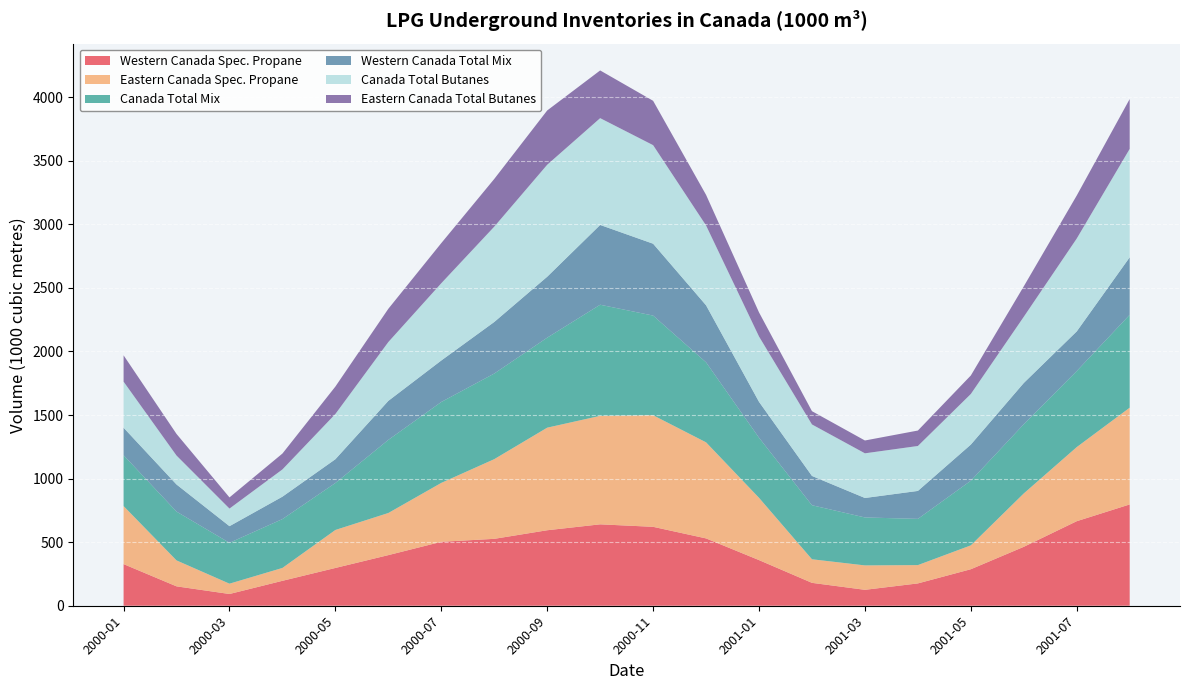

Reading right to left, list all the values displayed in this chart.

Western Canada Spec. Propane: 2001-08=796.7	2001-07=665.0	2001-06=463.4	2001-05=287.2	2001-04=175.6	2001-03=125.2	2001-02=180.0	2001-01=359.0	2000-12=529.5	2000-11=620.8	2000-10=640.3	2000-09=593.8	2000-08=526.2	2000-07=502.9	2000-06=398.2	2000-05=297.2	2000-04=196.1	2000-03=92.3	2000-02=152.5	2000-01=327.5
Eastern Canada Spec. Propane: 2001-08=761.1	2001-07=582.8	2001-06=420.0	2001-05=187.8	2001-04=144.0	2001-03=192.1	2001-02=185.5	2001-01=489.9	2000-12=755.8	2000-11=877.7	2000-10=853.4	2000-09=806.9	2000-08=626.8	2000-07=463.5	2000-06=331.4	2000-05=298.9	2000-04=101.3	2000-03=81.2	2000-02=204.0	2000-01=456.6
Canada Total Mix: 2001-08=730.7	2001-07=598.2	2001-06=544.3	2001-05=508.4	2001-04=363.6	2001-03=377.1	2001-02=425.0	2001-01=472.7	2000-12=629.2	2000-11=783.9	2000-10=873.9	2000-09=708.0	2000-08=673.4	2000-07=636.5	2000-06=575.2	2000-05=369.4	2000-04=384.3	2000-03=321.3	2000-02=383.9	2000-01=399.8
Western Canada Total Mix: 2001-08=452.2	2001-07=311.8	2001-06=324.5	2001-05=284.2	2001-04=219.8	2001-03=153.2	2001-02=230.3	2001-01=282.1	2000-12=448.6	2000-11=565.2	2000-10=627.6	2000-09=479.2	2000-08=405.5	2000-07=326.2	2000-06=306.8	2000-05=187.0	2000-04=176.2	2000-03=130.9	2000-02=213.2	2000-01=216.4
Canada Total Butanes: 2001-08=852.7	2001-07=730.4	2001-06=520.7	2001-05=397.9	2001-04=353.5	2001-03=351.4	2001-02=405.1	2001-01=513.9	2000-12=627.9	2000-11=775.3	2000-10=840.2	2000-09=880.9	2000-08=749.8	2000-07=607.6	2000-06=462.8	2000-05=355.8	2000-04=214.3	2000-03=138.5	2000-02=227.6	2000-01=362.4
Eastern Canada Total Butanes: 2001-08=392.3	2001-07=338.4	2001-06=239.6	2001-05=145.6	2001-04=121.5	2001-03=100.9	2001-02=104.5	2001-01=189.8	2000-12=240.7	2000-11=348.9	2000-10=375.2	2000-09=427.0	2000-08=375.4	2000-07=315.7	2000-06=261.7	2000-05=215.8	2000-04=124.9	2000-03=87.8	2000-02=170.0	2000-01=207.1